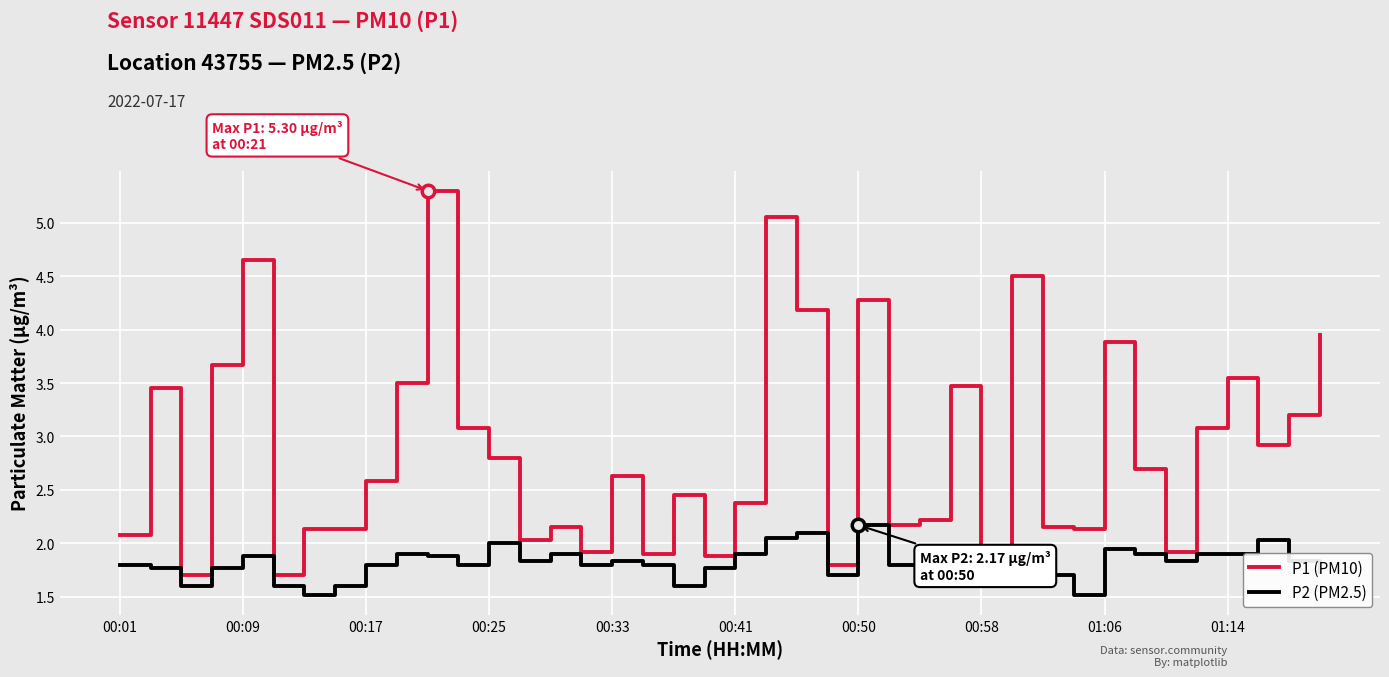

Which series has the largest total across all categories?

P1 (PM10)